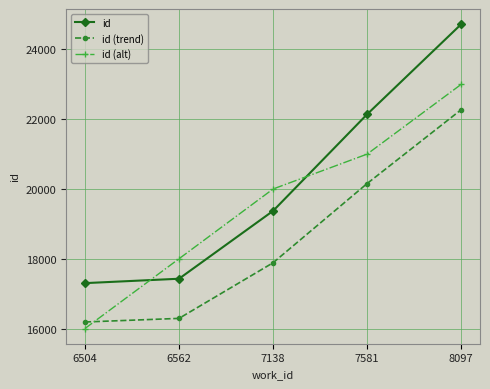

Reading right to left, list all the values displayed in this chart.

id: 24724.0	22142.0	19372.0	17427.0	17301.0
id (trend): 22273.7	20156.4	17885.0	16290.1	16186.8
id (alt): 23000.0	21000.0	20000.0	18000.0	16000.0